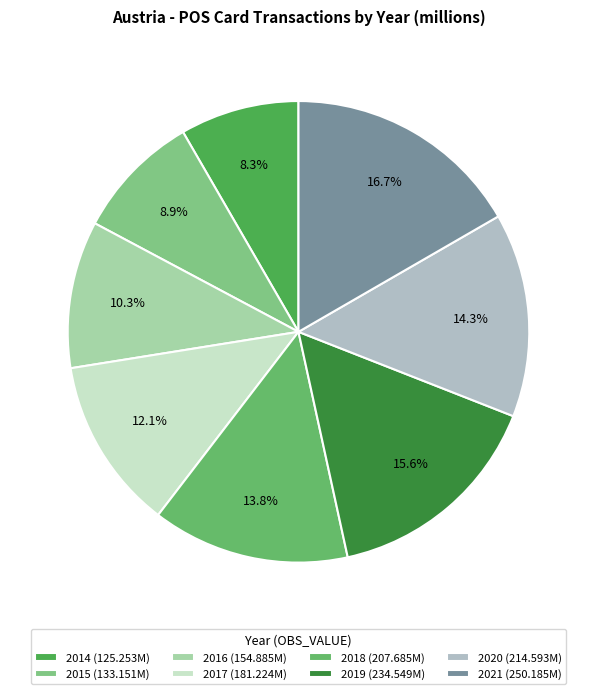

To the nearest percent, what is the difference between the largest and smallest slice percentages?

8%